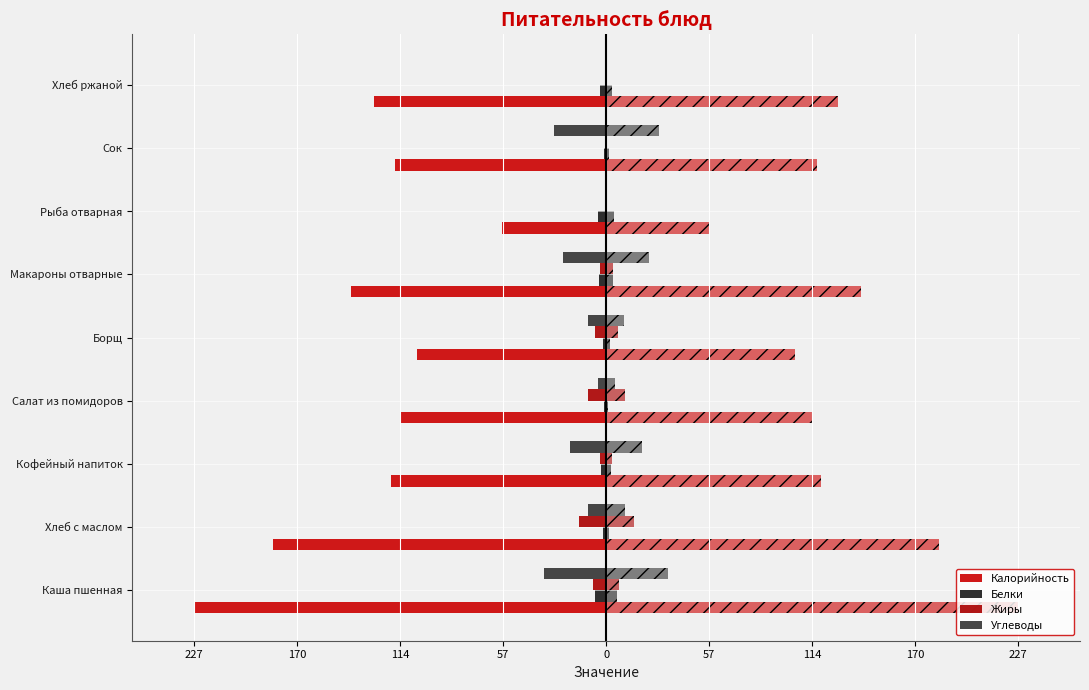

What position from the left is Салат из помидоров?

4